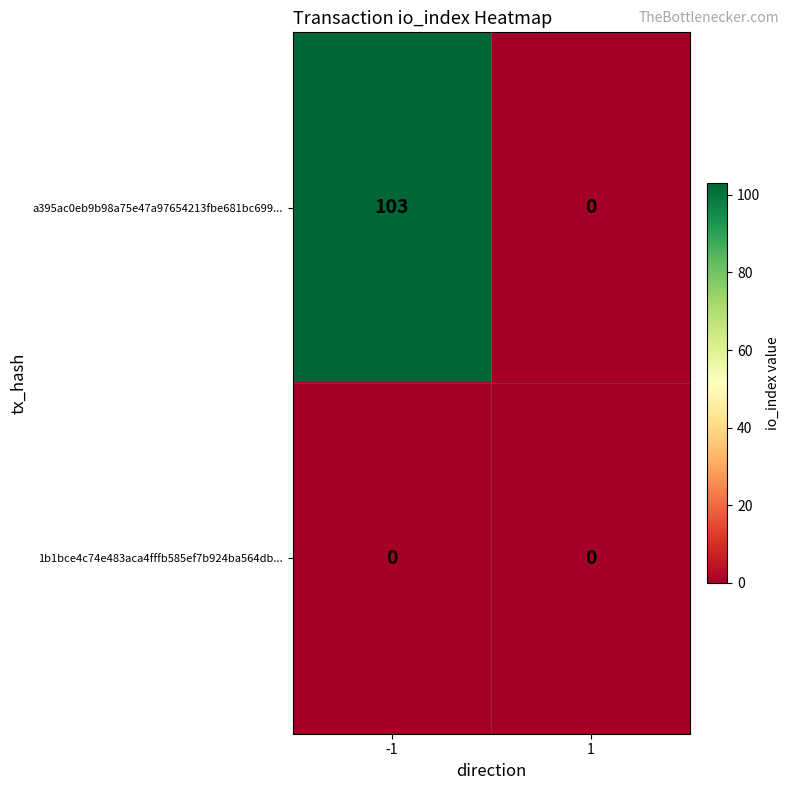

Reading left to right, what are all the values shown in this chart?

a395ac0eb9b98a75e47a97654213fbe681bc699...: 103	0
1b1bce4c74e483aca4fffb585ef7b924ba564db...: 0	0